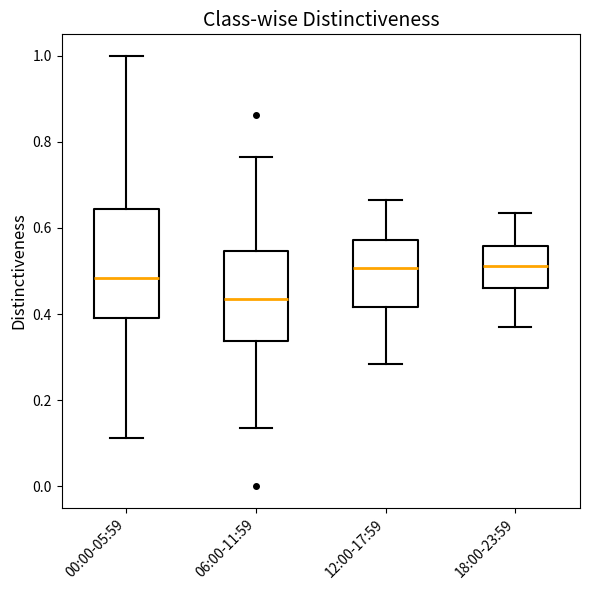

Where does the median line of the box for 00:00-05:59 sit on the y-axis? The values are not printed on the chart, so give them approximately, as read against the axis.

0.48